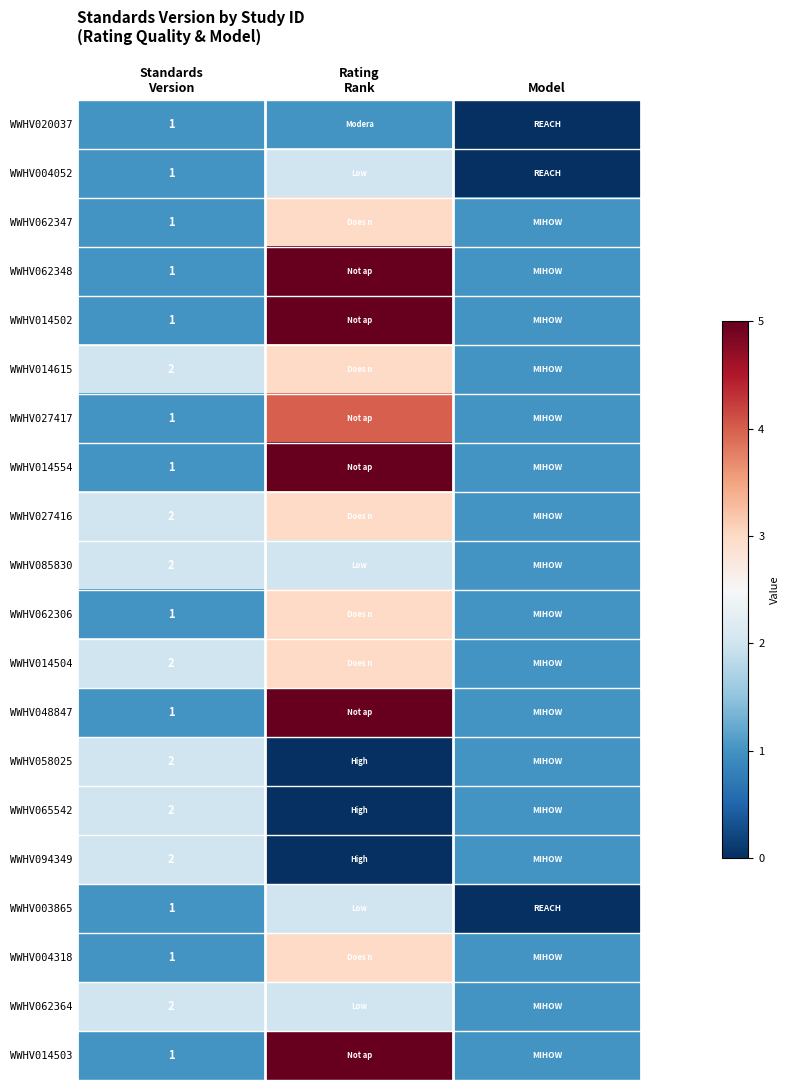

Count the WWHV003865 values in the range 0 to 2.

3